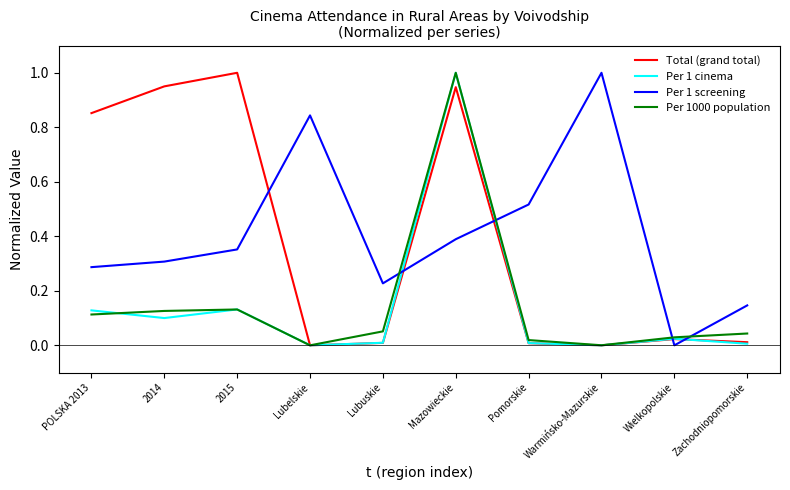

What is the sum of all Per 1 cinema values?

1.4